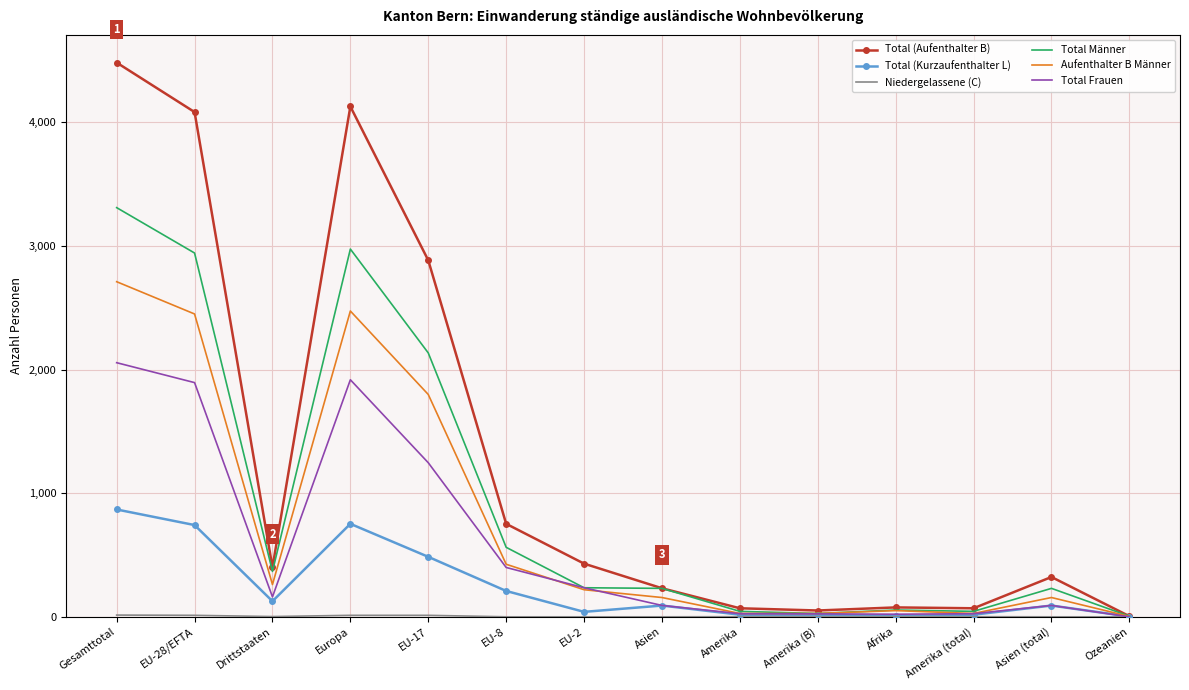

Which series has the widest spread of values?

Total (Aufenthalter B)